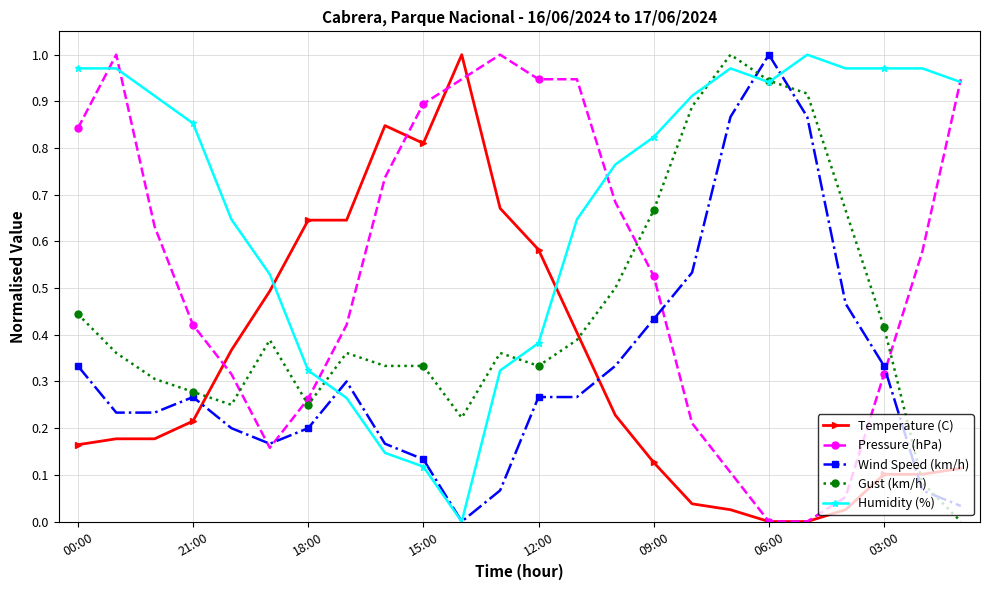

How many intersections are there between Gust (km/h) and Temperature (C)?

3